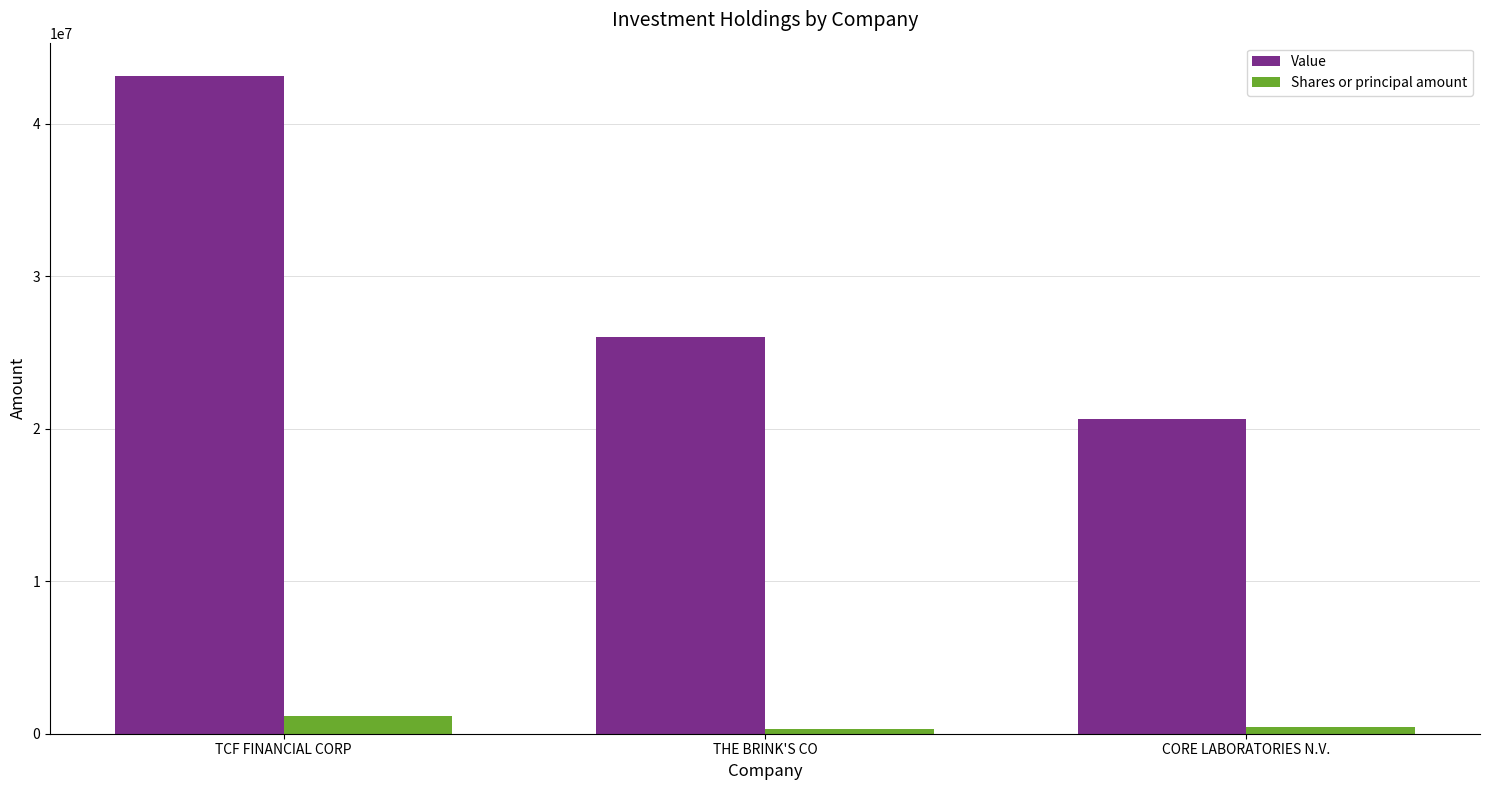

What is the label of the 3rd bar from the left?

CORE LABORATORIES N.V.